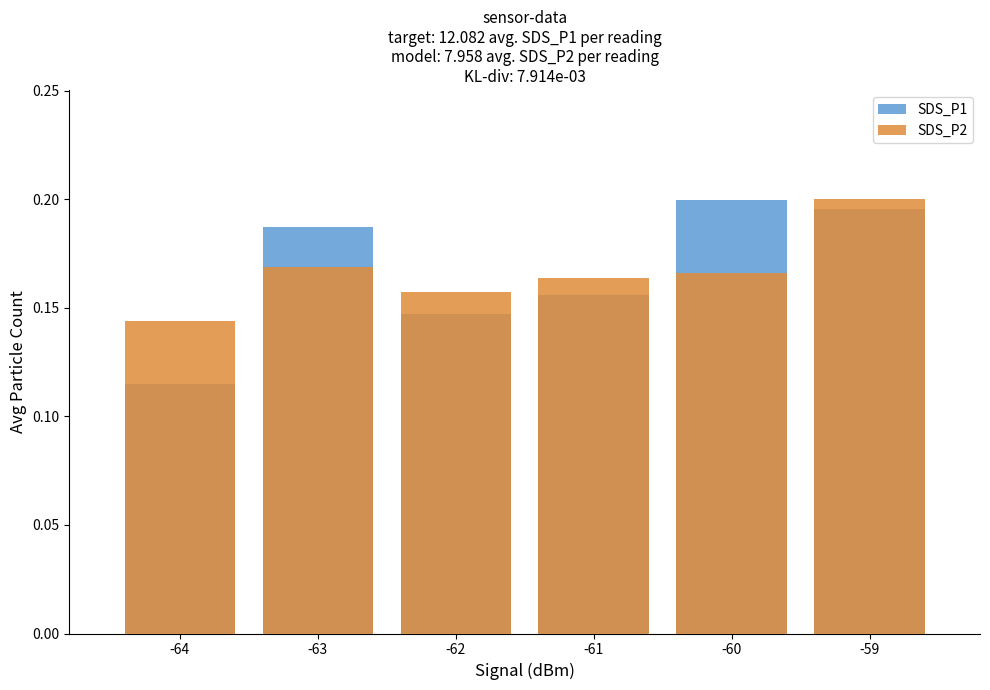

Which has a higher value, -63 or -61?

-63